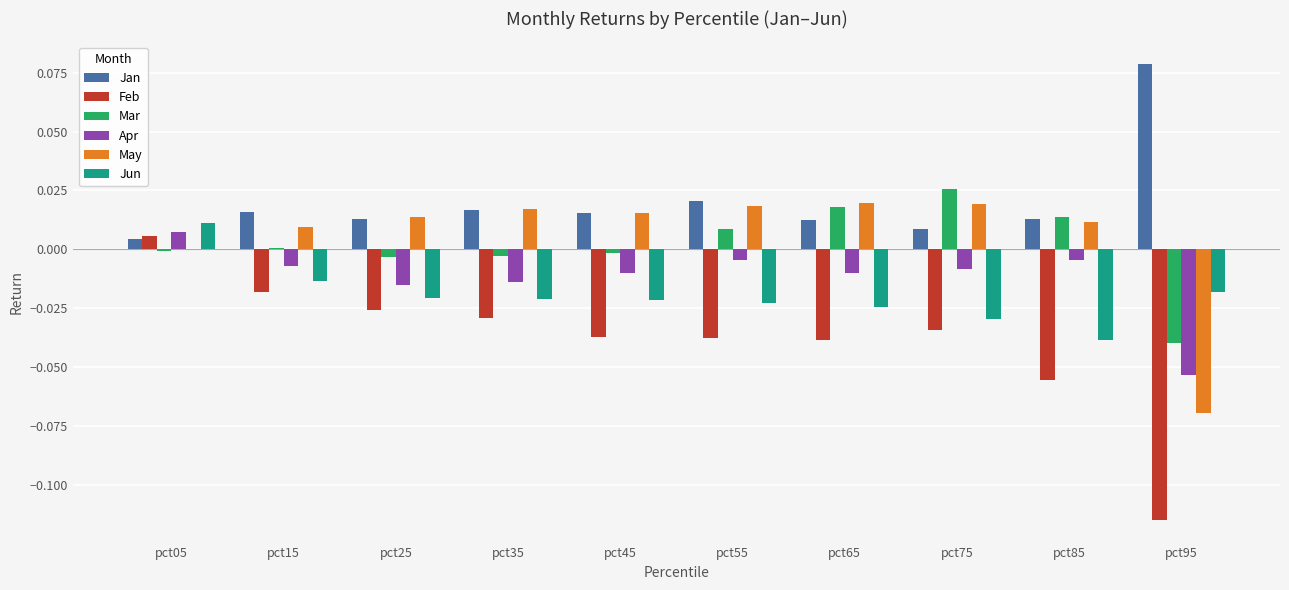

At which category does the chart reach its peak across all series?

pct95